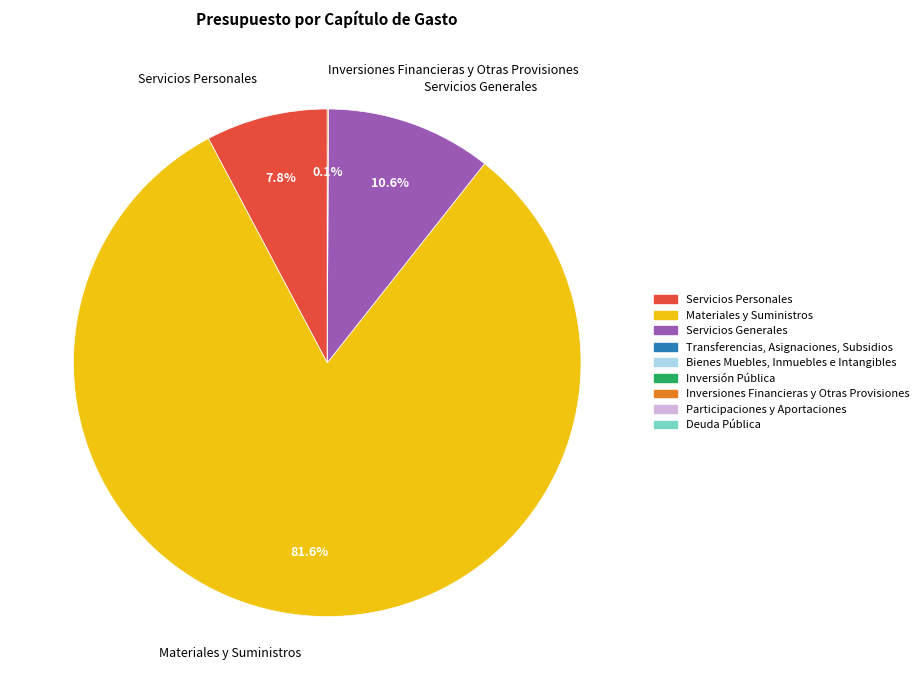

Which has a higher value, Materiales y Suministros or Servicios Personales?

Materiales y Suministros